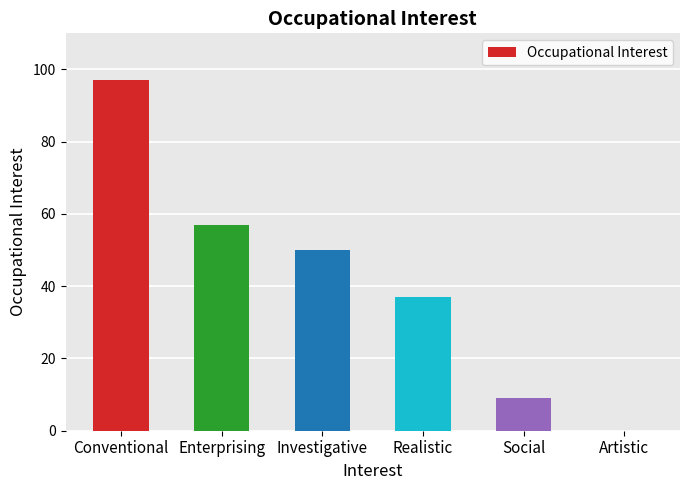

Are the bars grouped side by side (vs. stacked)?

No